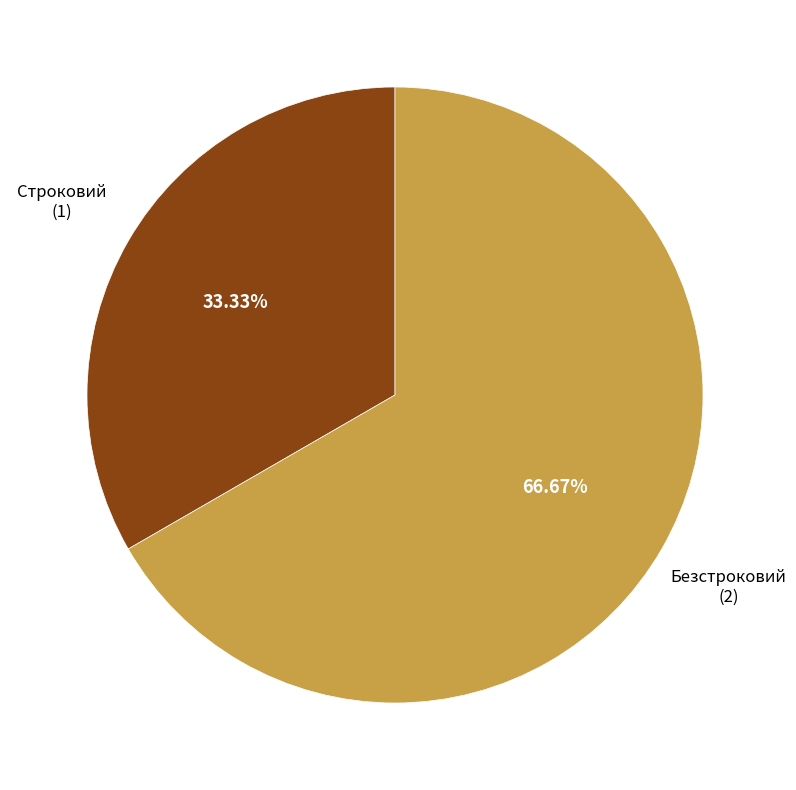

Is there any slice that represents more than half of the pie?

Yes